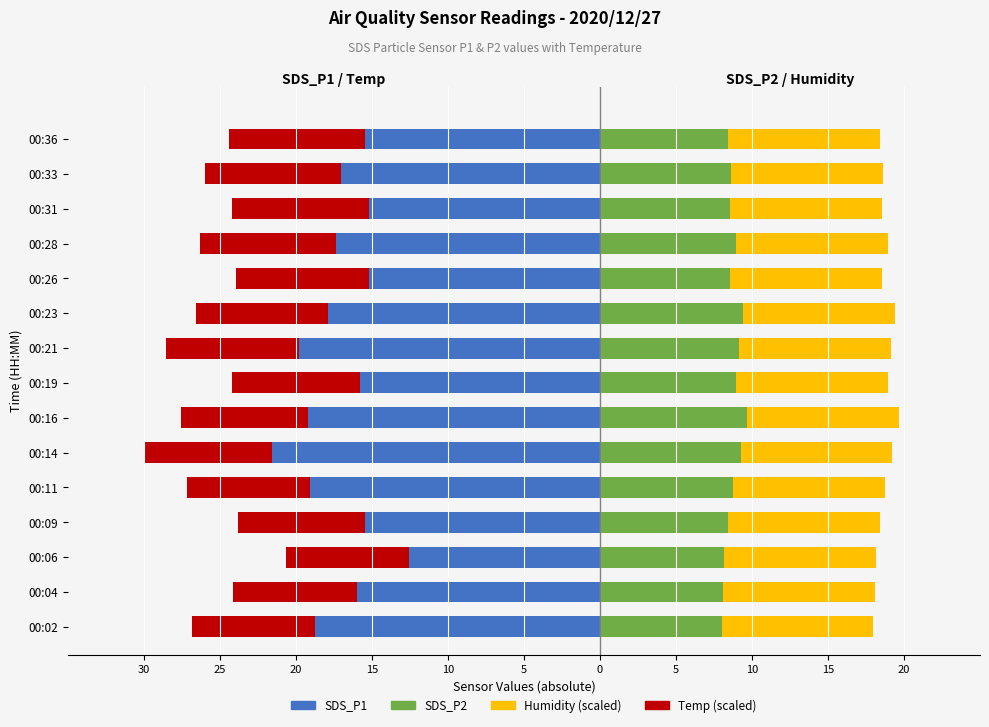

How many bars are there in total?

60